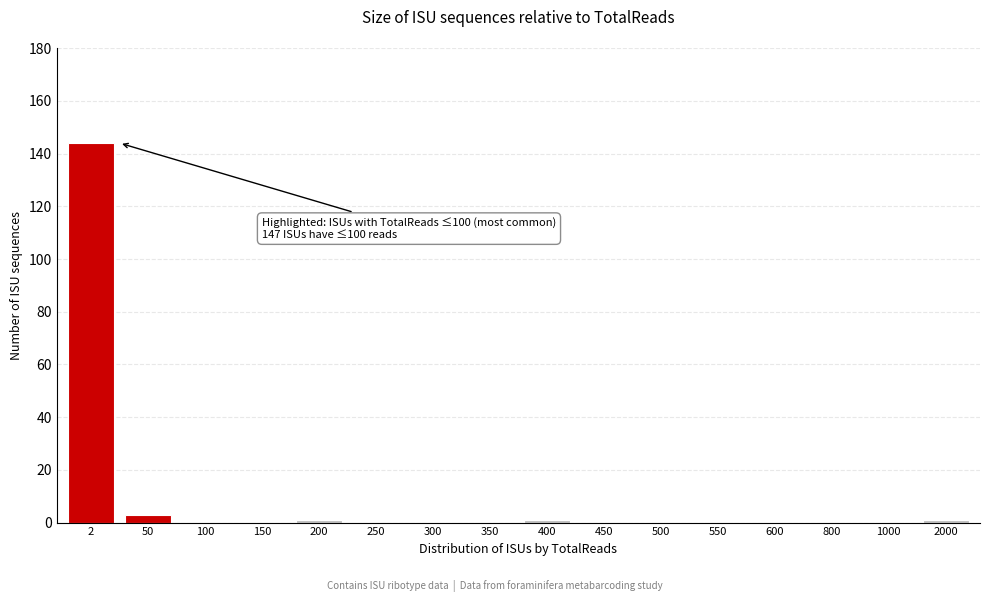

Reading right to left, list all the values displayed in this chart.

2000=1	1000=0	800=0	600=0	550=0	500=0	450=0	400=1	350=0	300=0	250=0	200=1	150=0	100=0	50=3	2=144